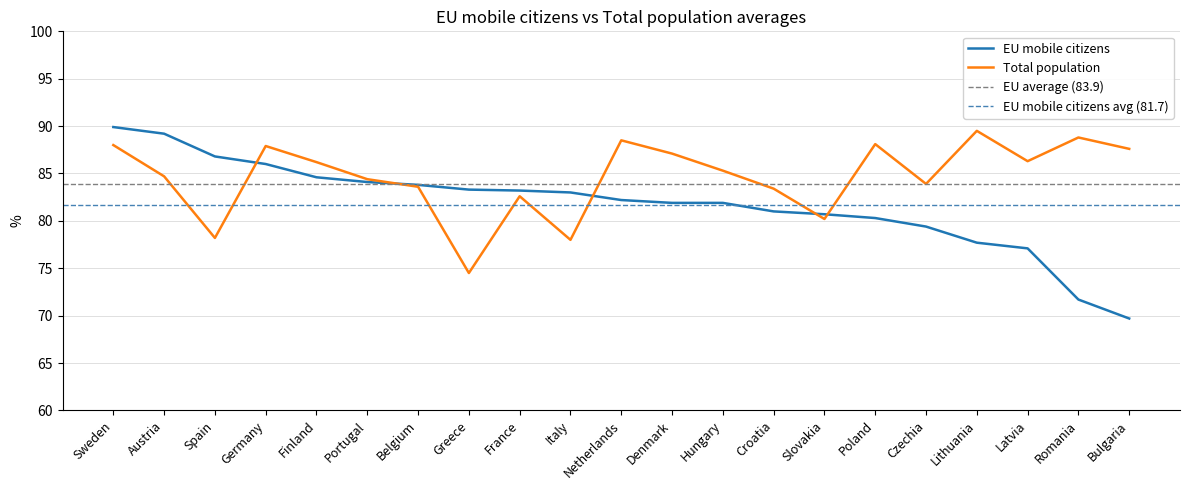

What is the value of the EU mobile citizens point at the 7th from the left?

83.8